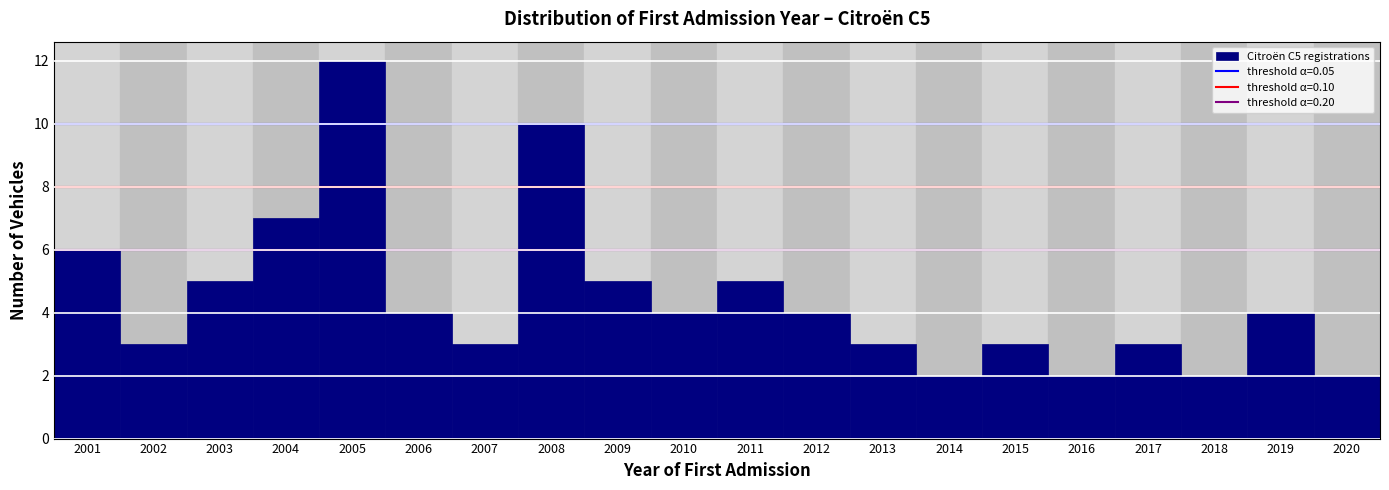

Reading left to right, what are all the values shown in this chart?

2001=6	2002=3	2003=5	2004=7	2005=12	2006=4	2007=3	2008=10	2009=5	2010=4	2011=5	2012=4	2013=3	2014=2	2015=3	2016=2	2017=3	2018=2	2019=4	2020=2